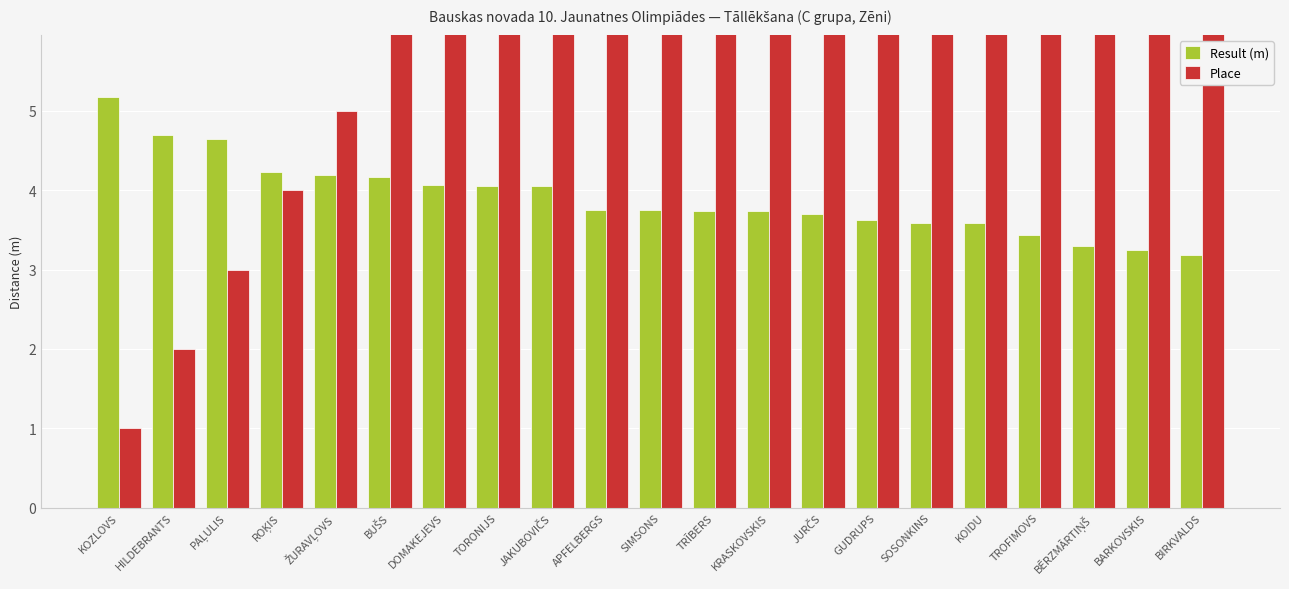

Reading left to right, transcribe all the data shown in this chart.

Result (m): 5.2	4.7	4.7	4.2	4.2	4.2	4.1	4.0	4.0	3.8	3.8	3.7	3.7	3.7	3.6	3.6	3.6	3.4	3.3	3.2	3.2
Place: 1.0	2.0	3.0	4.0	5.0	6.0	7.0	8.0	9.0	10.0	11.0	12.0	13.0	14.0	15.0	16.0	17.0	18.0	19.0	20.0	21.0